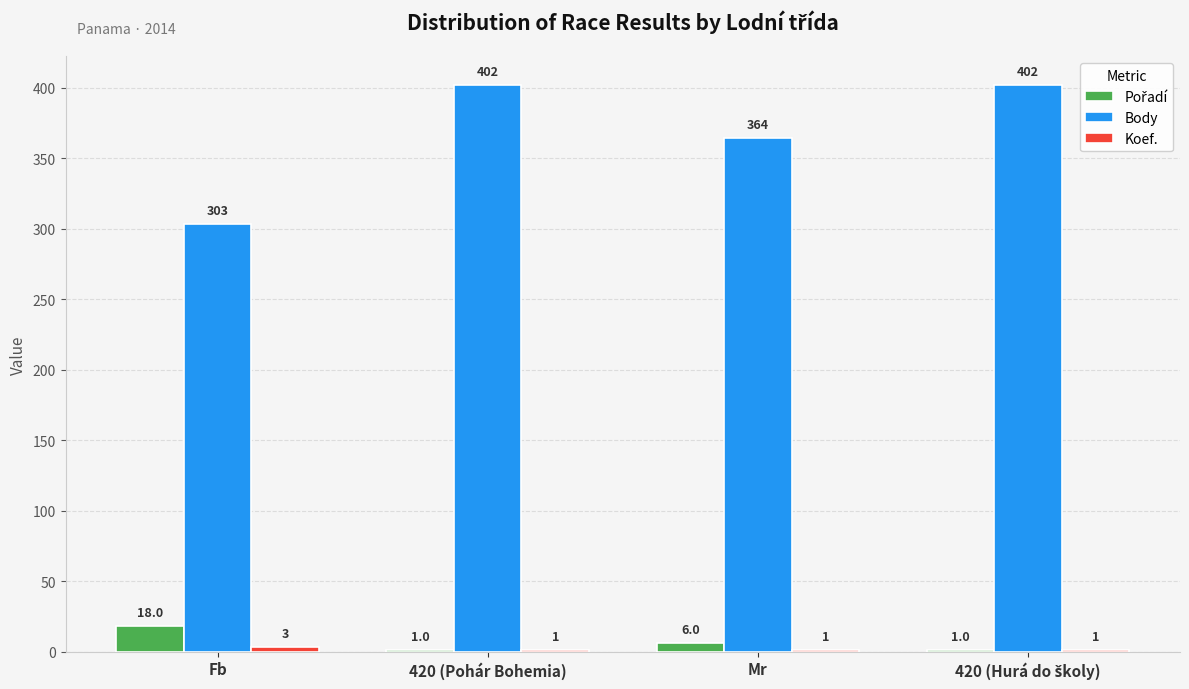

What is the greatest value displayed?

402